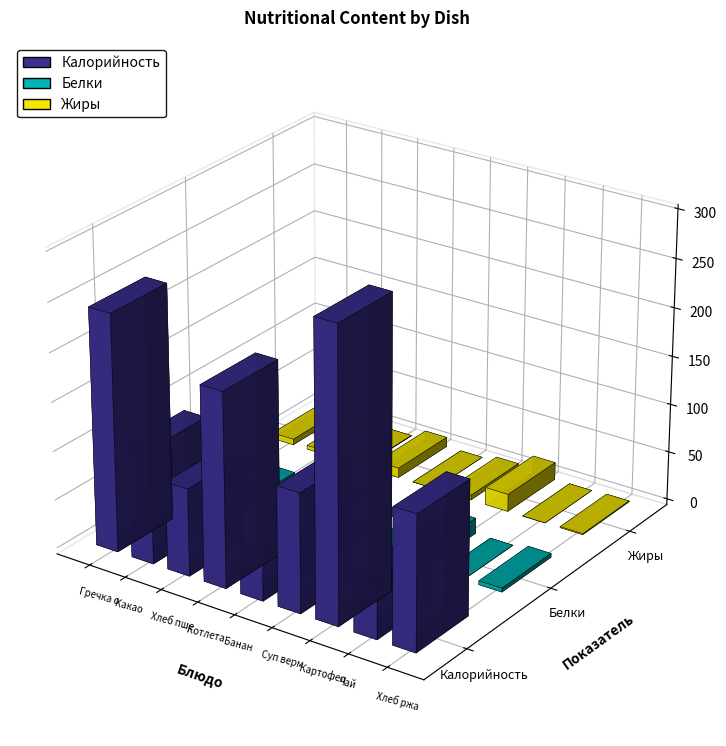

Which series has the largest total across all categories?

Калорийность